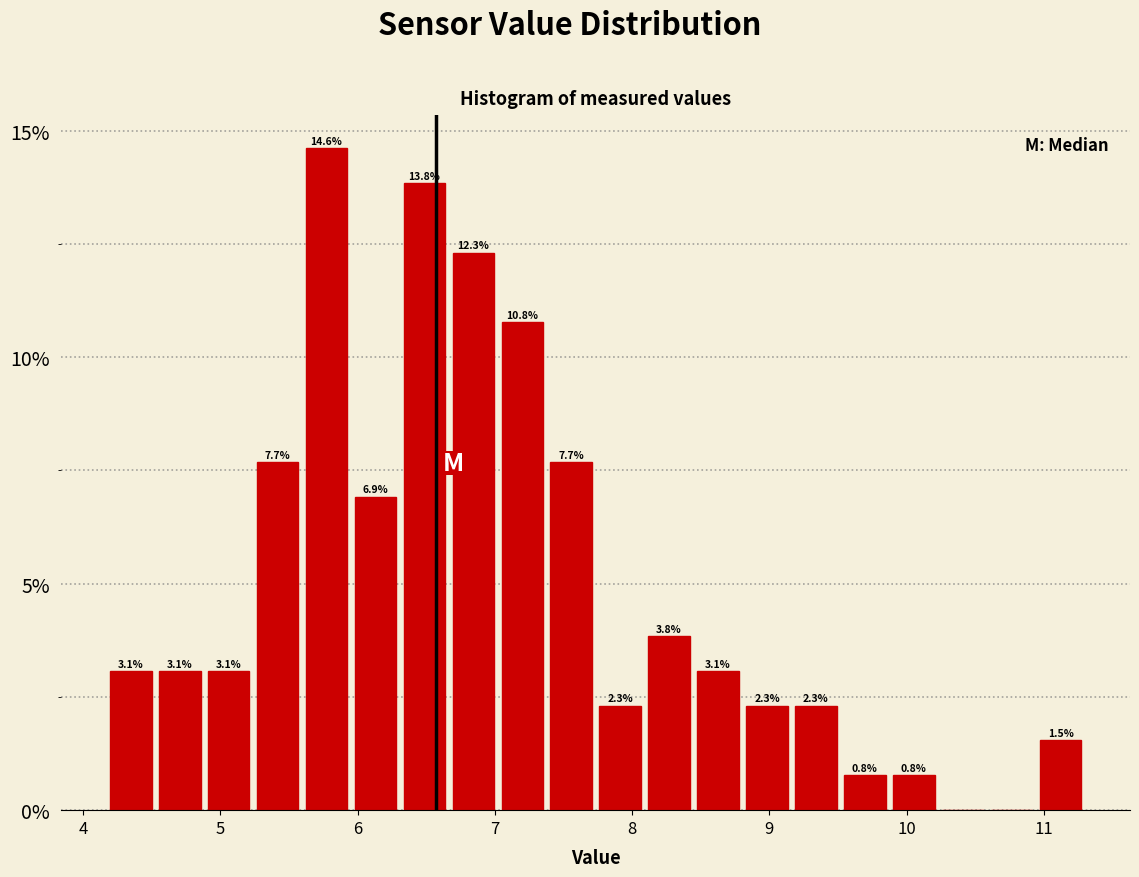

Read against the x-axis, roughly where is the centre of the tallest bar?

5.8